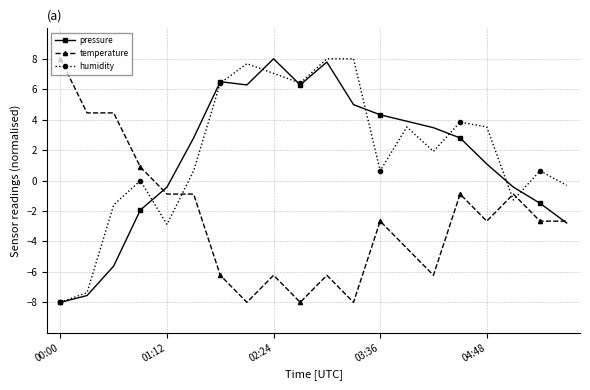

What is the greatest value displayed?

8.0